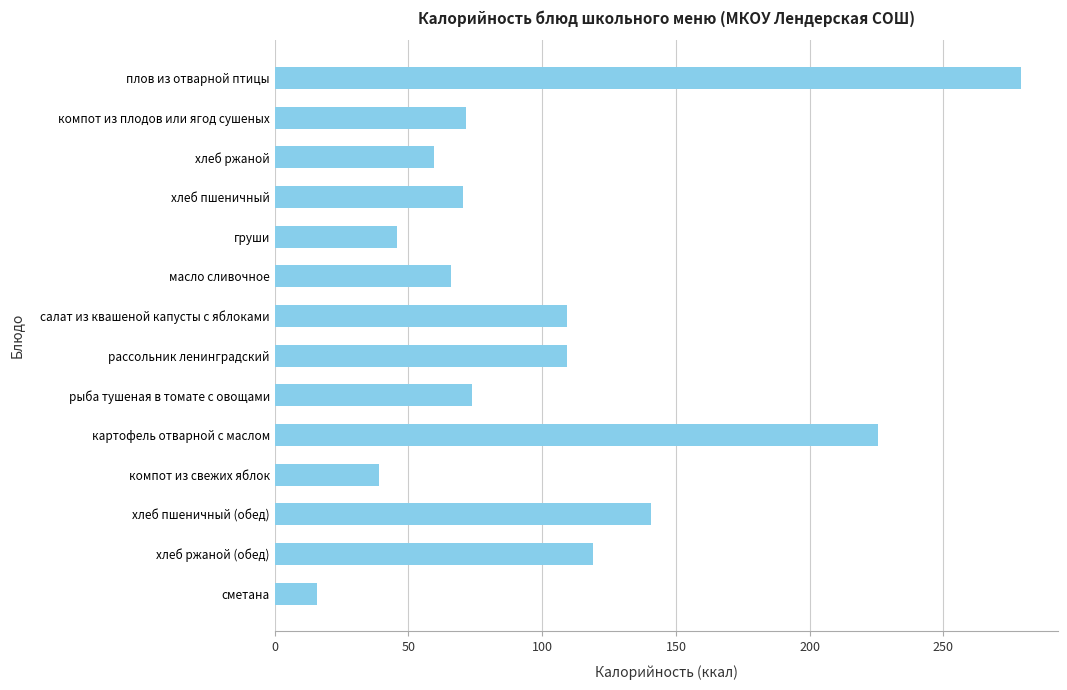

What is the maximum value shown in the chart?

278.8